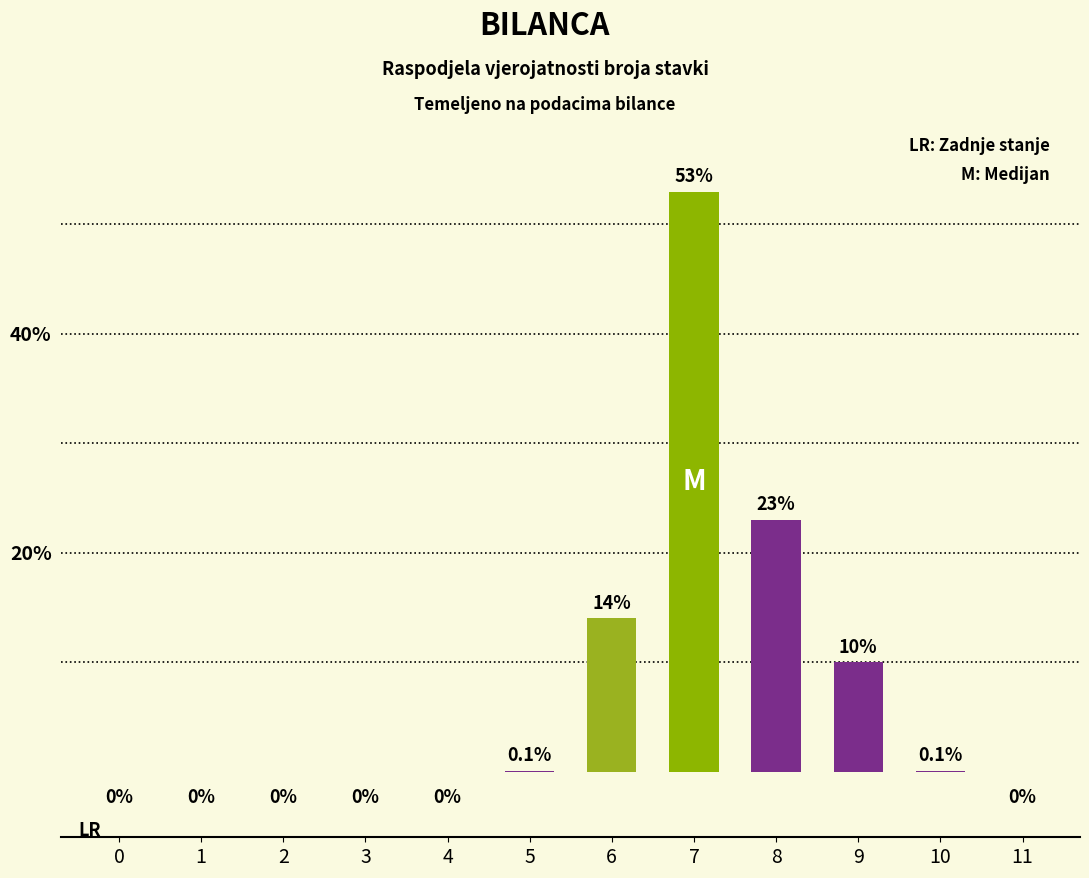

What is the difference between the values at 9 and 6?

4.0